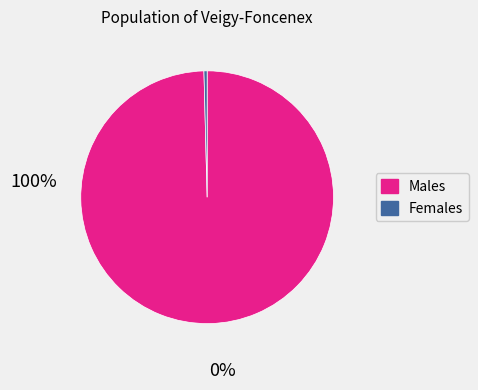

Does any single category account for the majority?

Yes